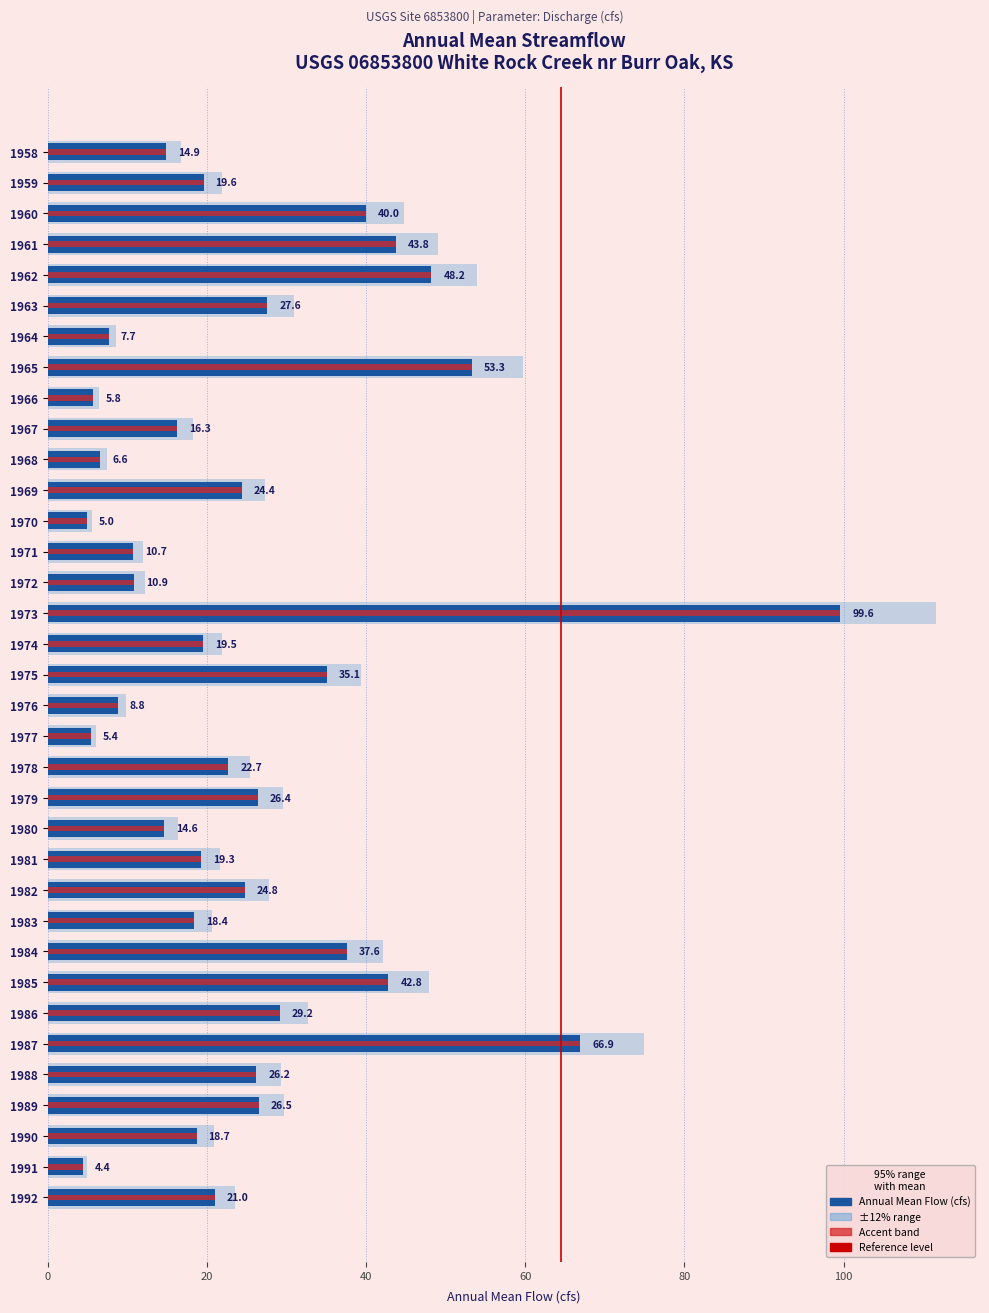

Count the number of categories in the chart.

35